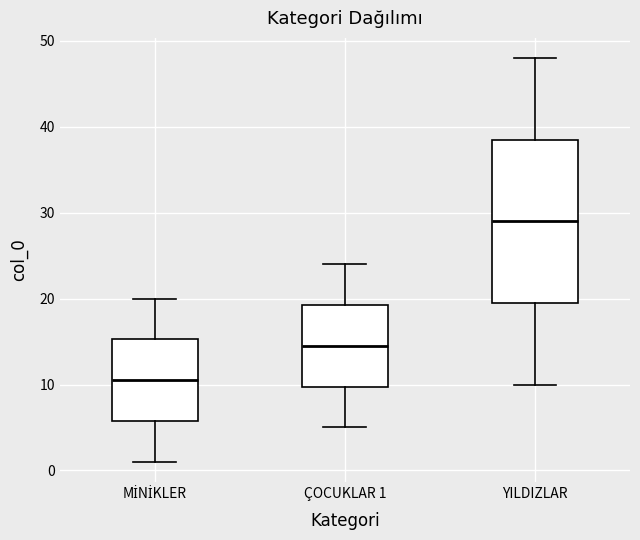

Comparing the boxes themselves (not the whiskers), which one is the tallest?

YILDIZLAR